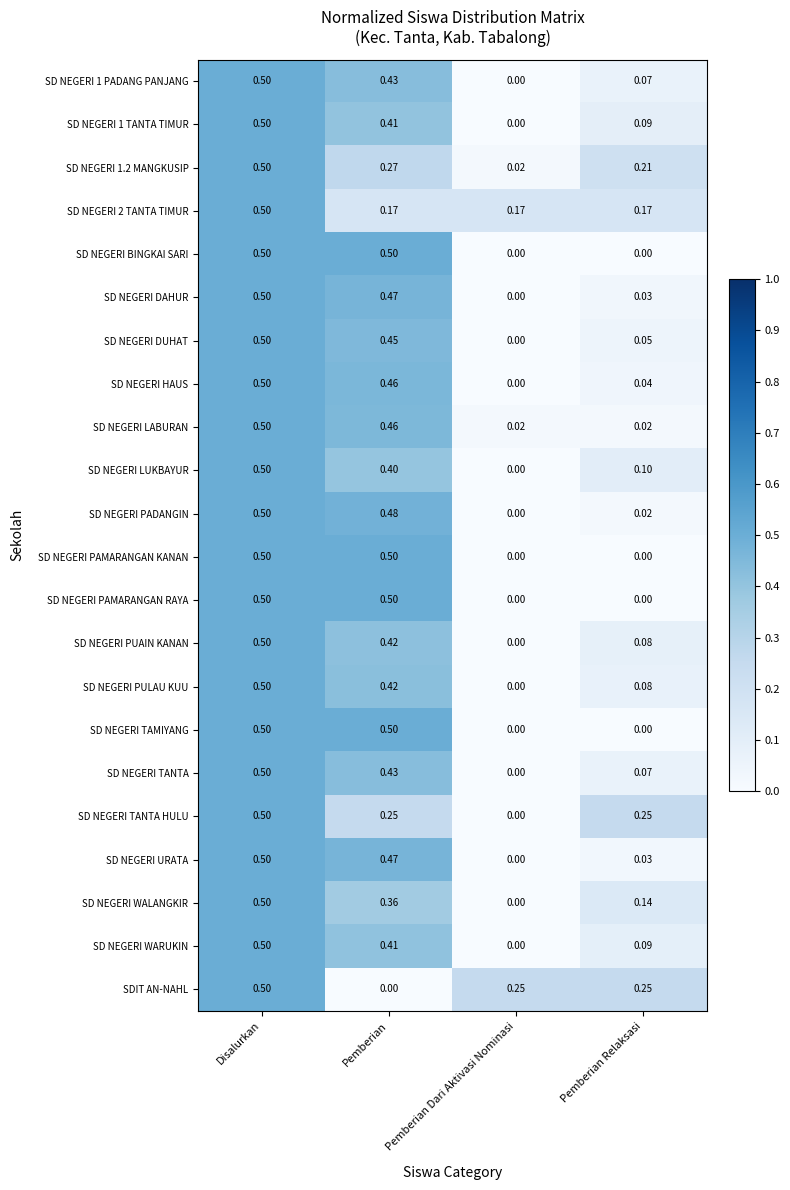

Rank the categories by SD NEGERI PUAIN KANAN value from highest to lowest.

Disalurkan, Pemberian, Pemberian Relaksasi, Pemberian Dari Aktivasi Nominasi